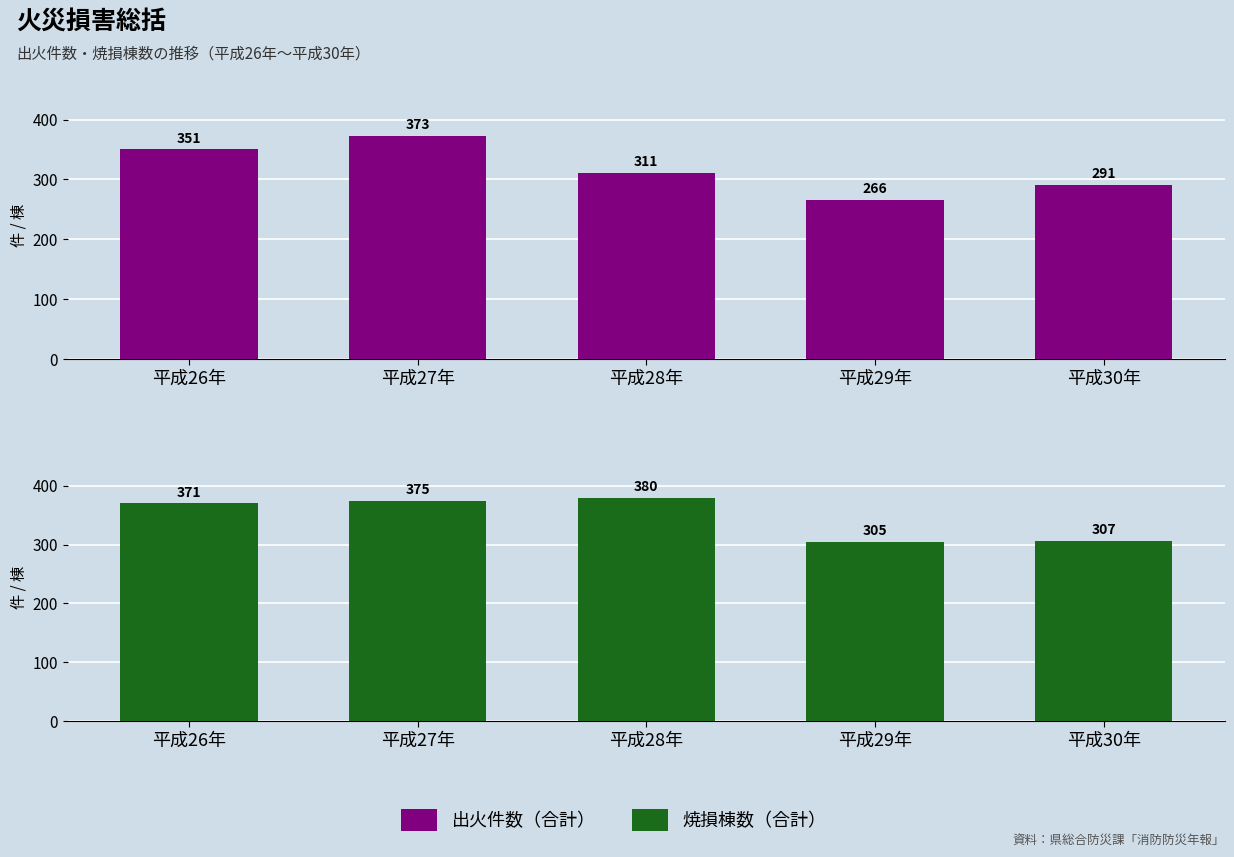

What position from the right is 平成30年?

1